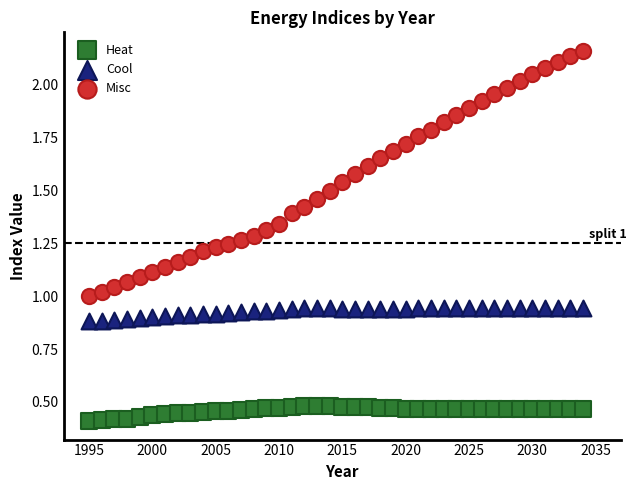

Which series has the widest spread of Y values?

Misc